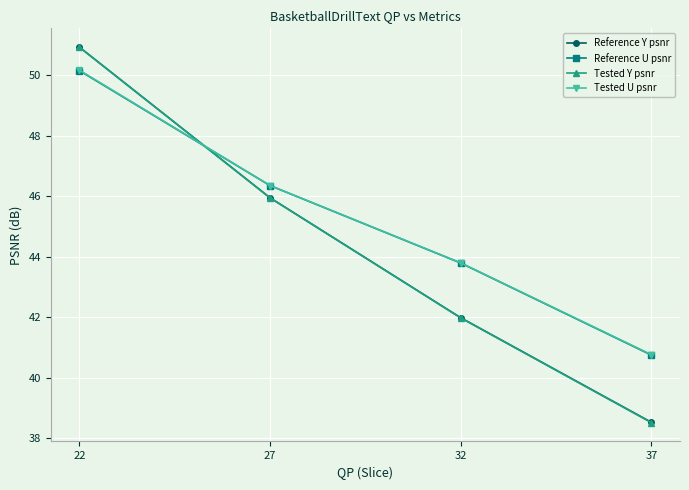

Rank the categories by Reference U psnr value from lowest to highest.

37, 32, 27, 22